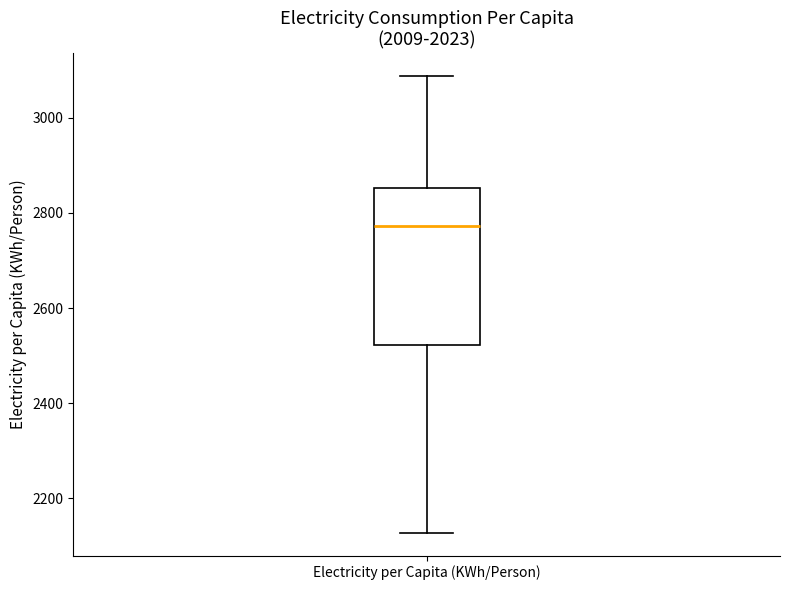

Transcribe this box plot: give where the median line is, the range the box spans, and where the two whiskers end, as read against the y-axis. The values are not printed on the chart, so give them approximately, as read against the axis.

median 2780, box 2520 to 2860, whiskers 2120 to 3080